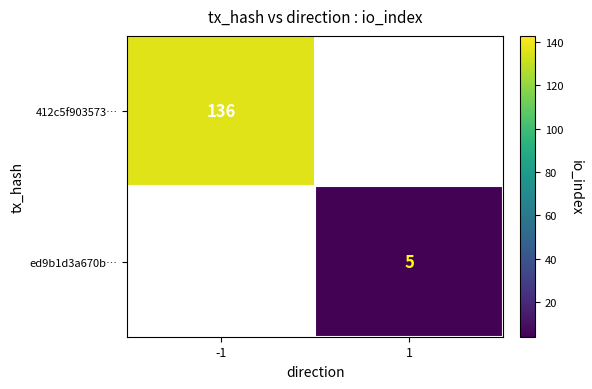

Is it true that 412c5f903573… equals 40.4 at -1?

False